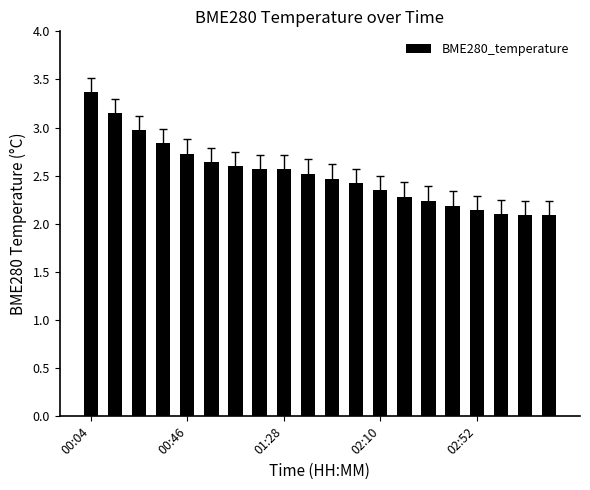

What is the maximum value shown in the chart?

3.4